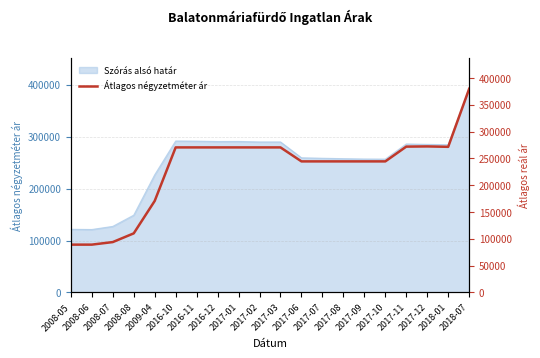

Reading left to right, what are all the values shown in this chart?

89285	89285	94047	110317	170773	270652	270652	270652	270652	270652	270652	244565	244565	244565	244565	244565	272119	272500	271739	380000